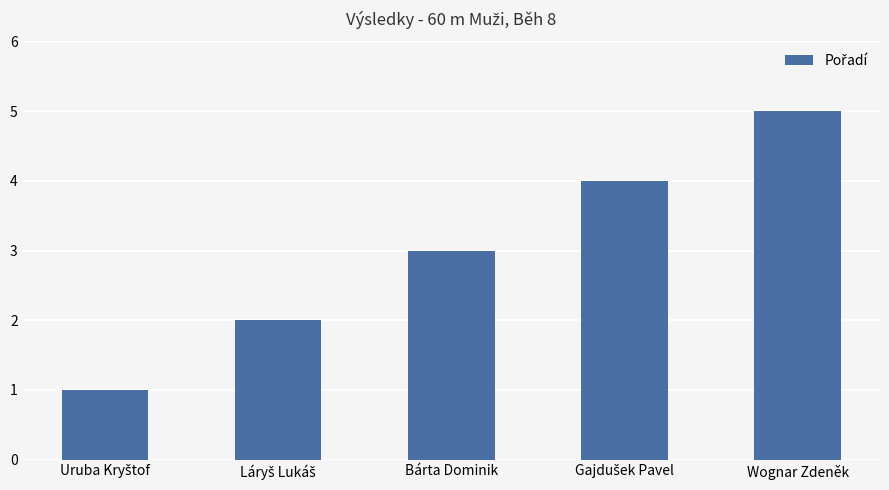

Which has a higher value, Bárta Dominik or Wognar Zdeněk?

Wognar Zdeněk